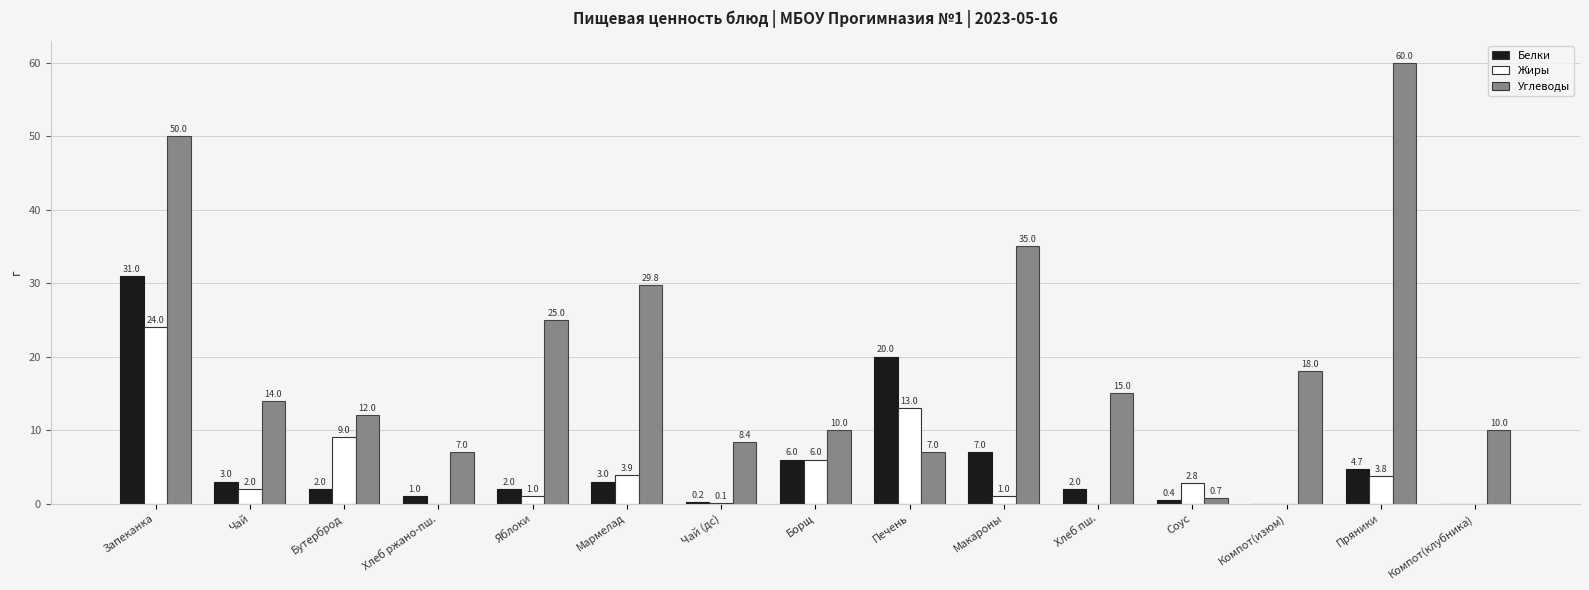

What is the sum of all Белки values?

82.3